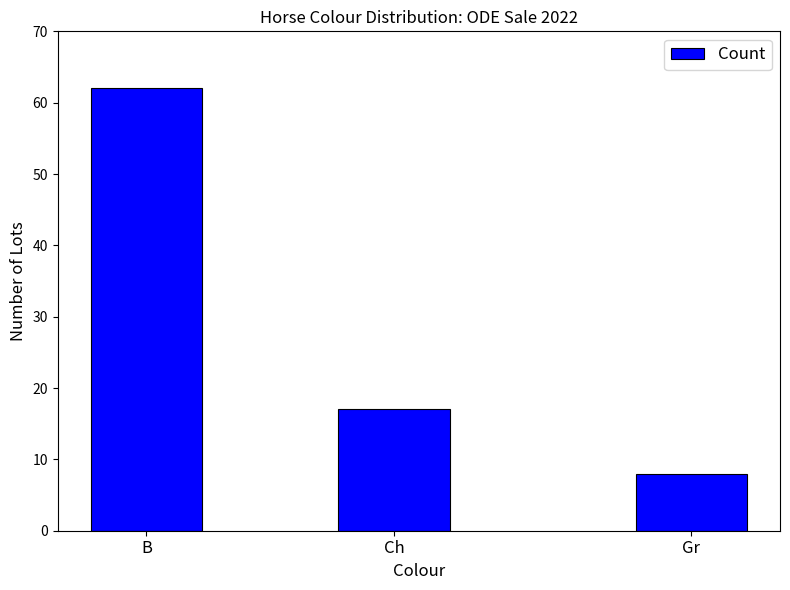

Approximately how many times larger is the value at B compared to Ch?

3.6